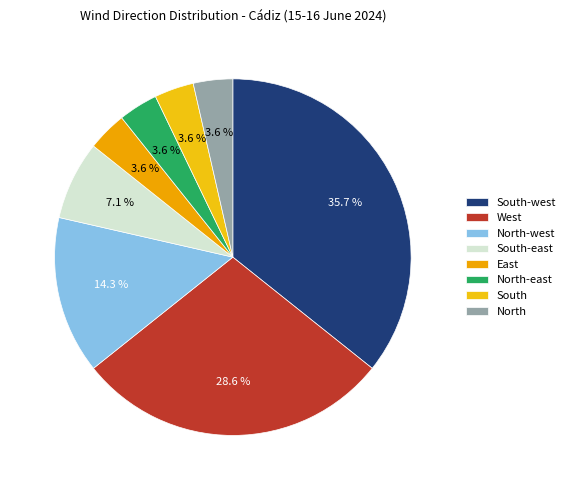

Which category has the smallest portion of the pie?

East